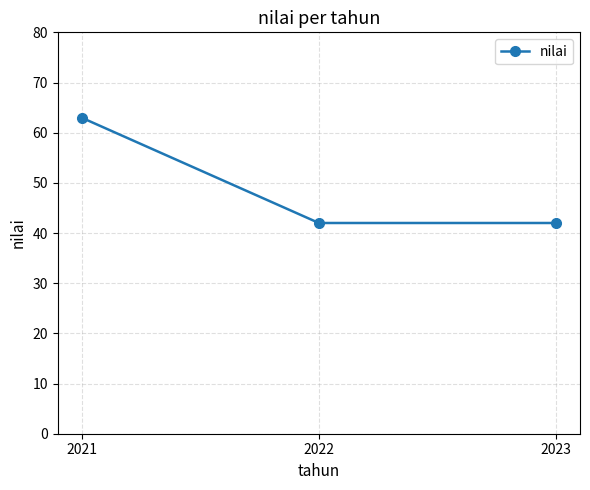

True or false: the data shows 42 at 2023.

True